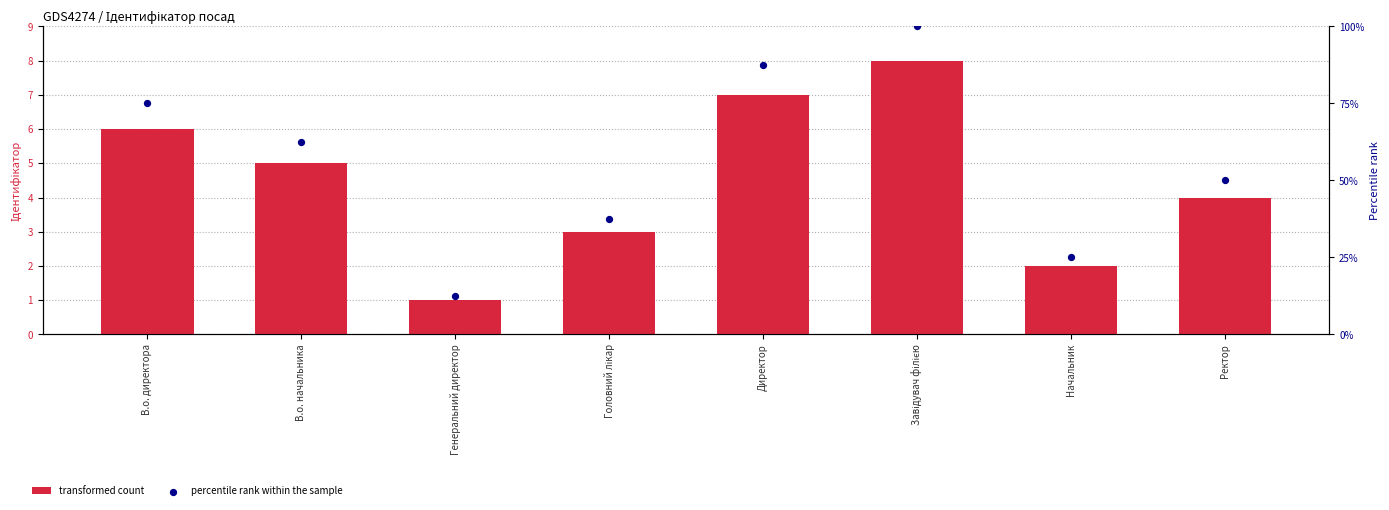

What is the total value across all series at Ректор?

54.0